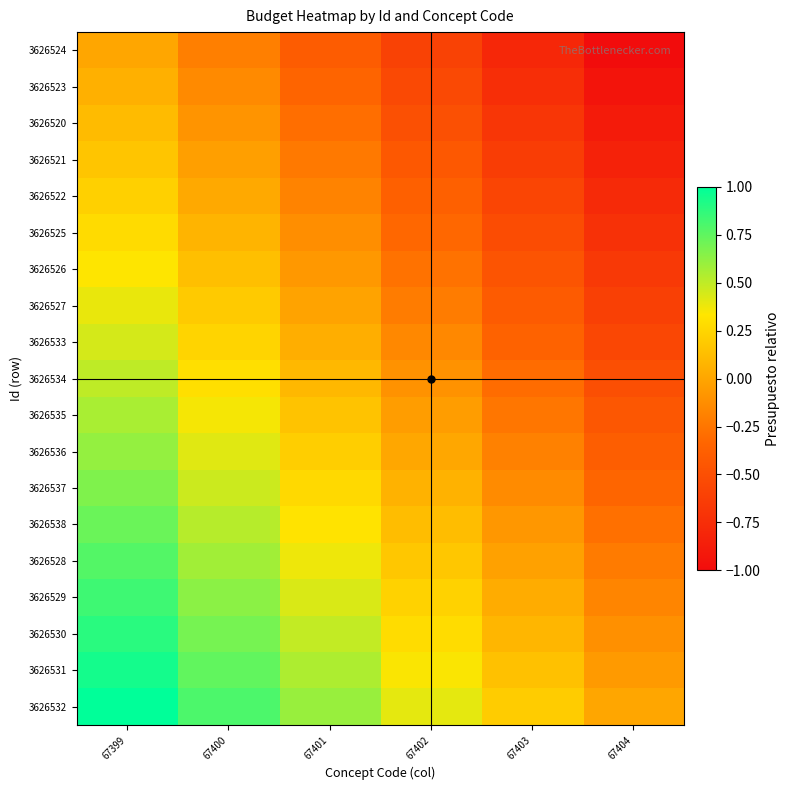

Rank the series at 67403 from lowest to highest value.

3626524, 3626523, 3626520, 3626521, 3626522, 3626525, 3626526, 3626527, 3626533, 3626534, 3626535, 3626536, 3626537, 3626538, 3626528, 3626529, 3626530, 3626531, 3626532